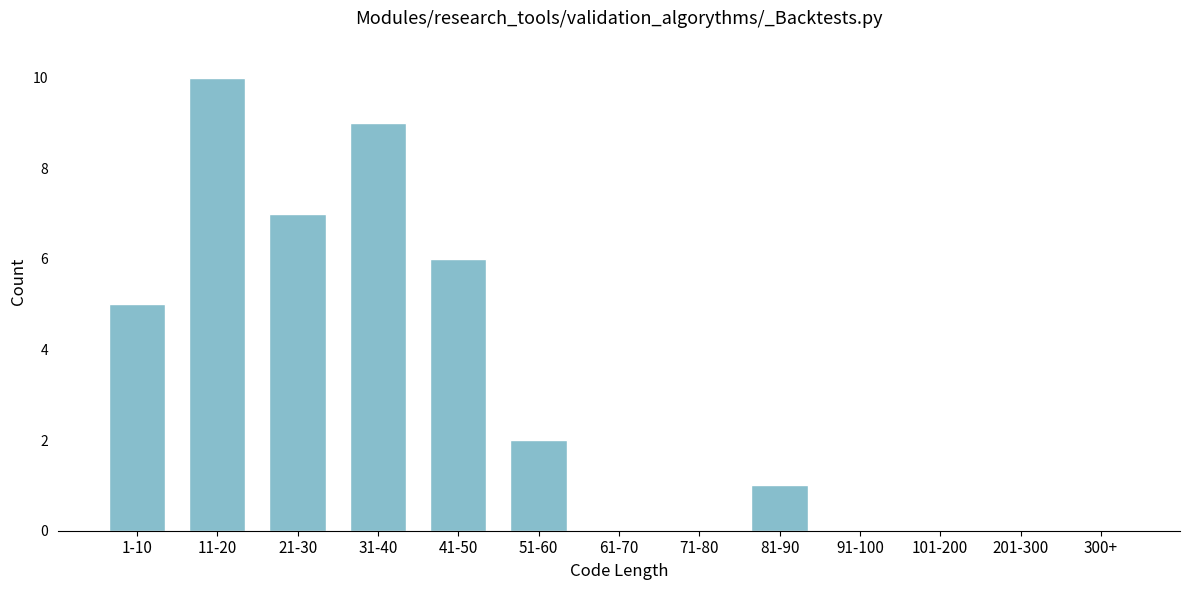

Reading left to right, what are all the values shown in this chart?

1-10=5	11-20=10	21-30=7	31-40=9	41-50=6	51-60=2	61-70=0	71-80=0	81-90=1	91-100=0	101-200=0	201-300=0	300+=0